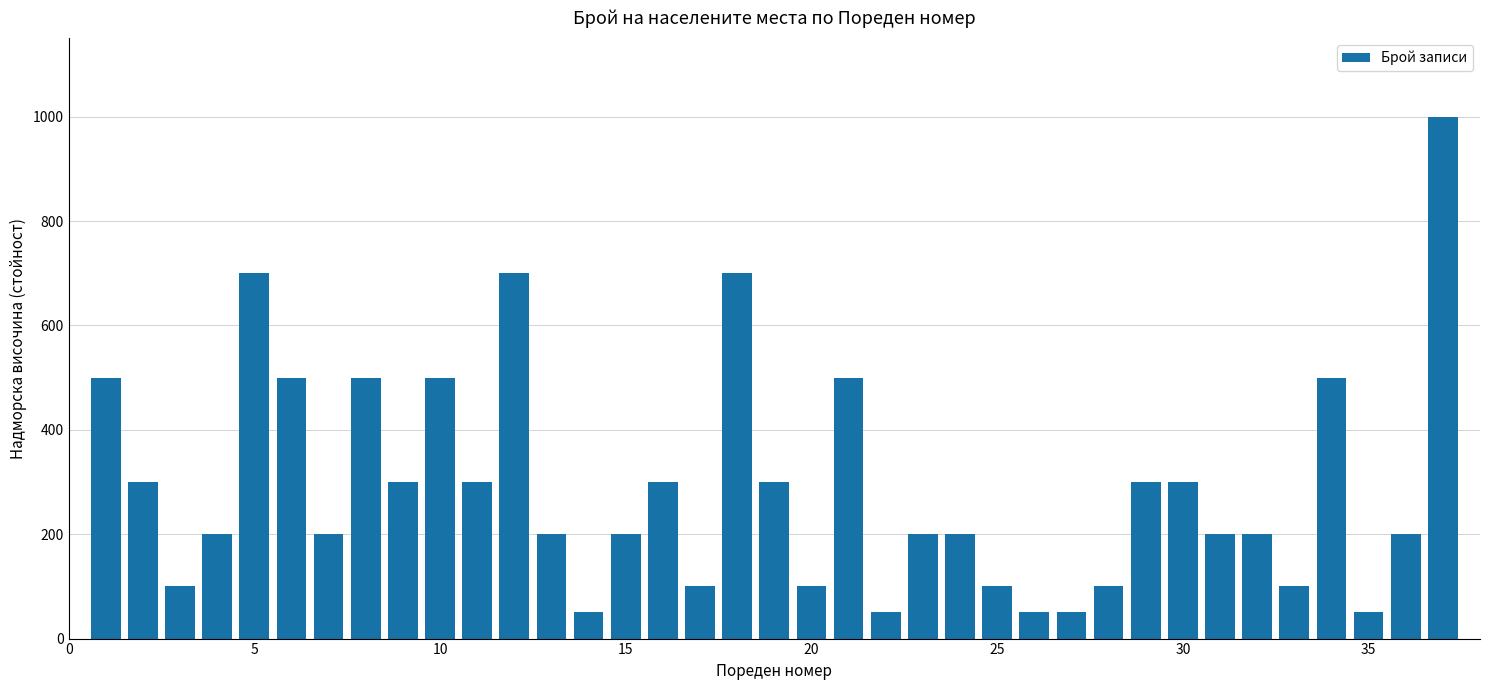

What is the maximum value shown in the chart?

1000